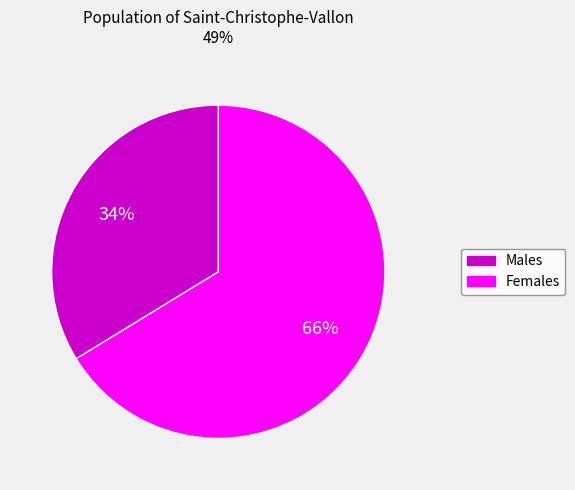

Does any single category account for the majority?

Yes